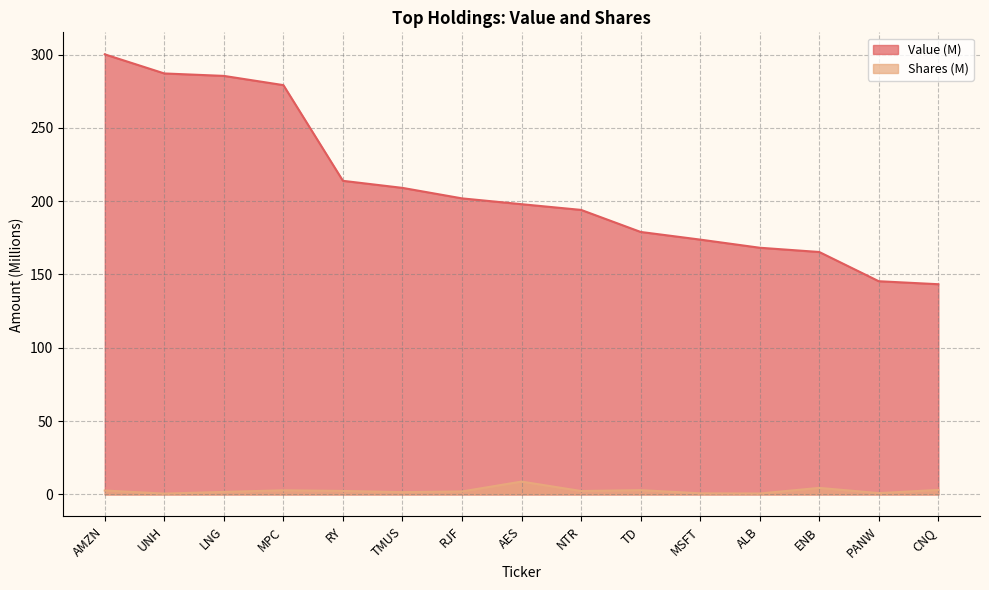

True or false: Value has more than 0 interior local peaks.

False